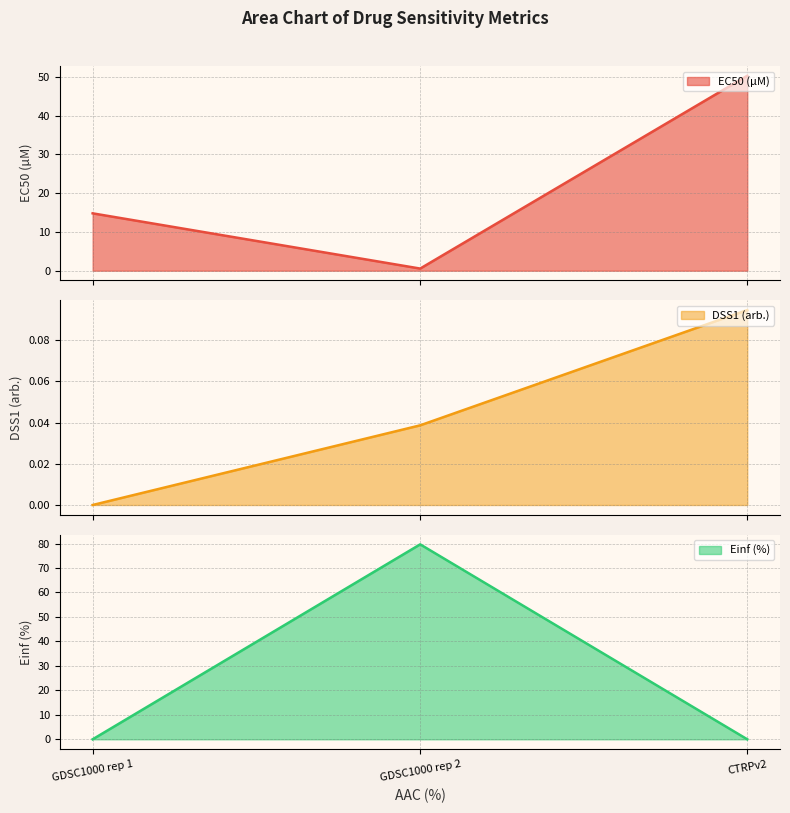

The DSS1 (arb.) series shows 0.0 at GDSC1000 rep 2. True or false?

True